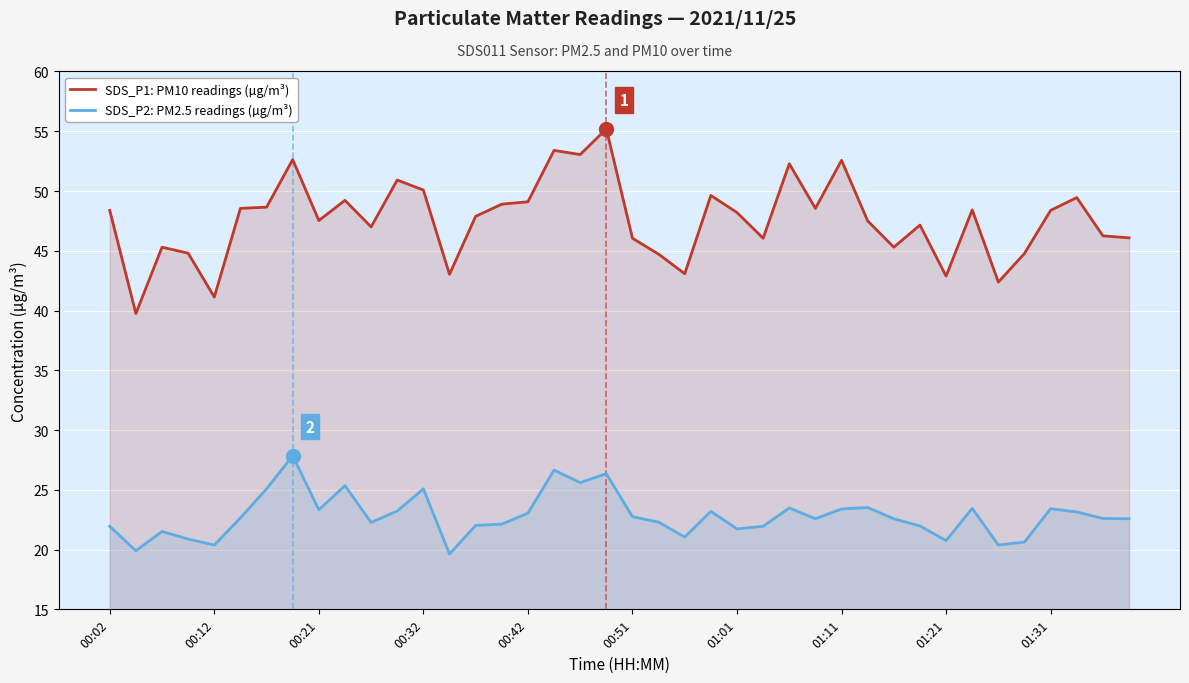

Which series has the widest spread of values?

SDS_P1: PM10 readings (µg/m³)